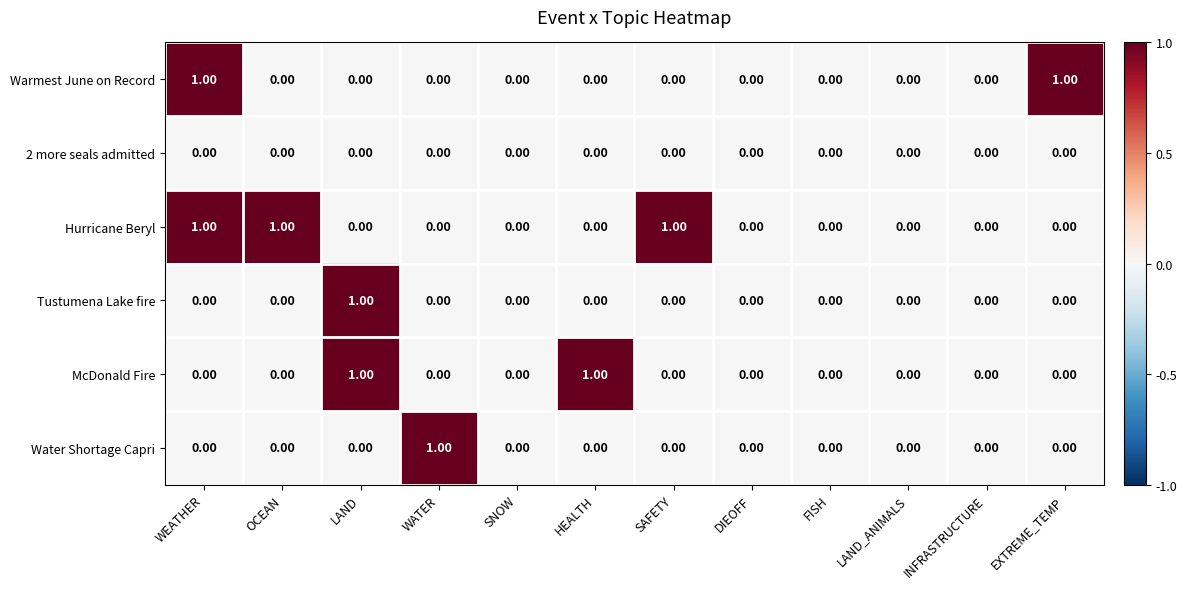

Which series has the largest total across all categories?

Hurricane Beryl